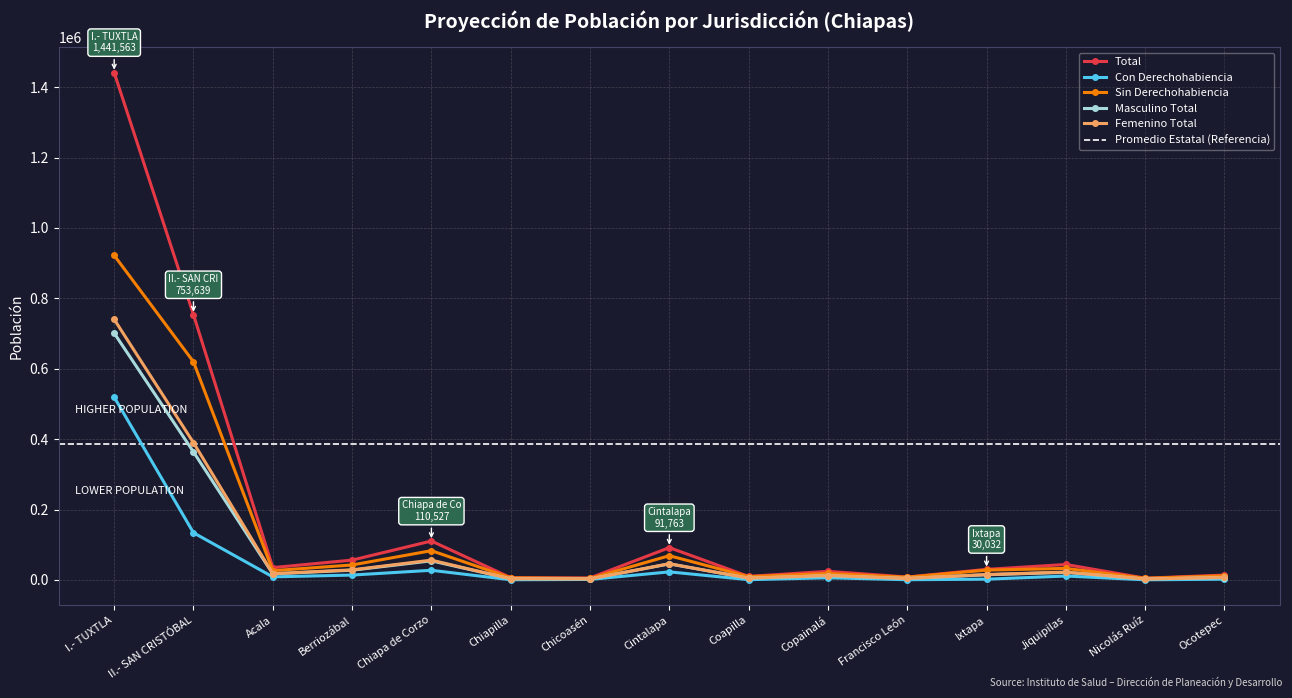

What is the approximate value of Sin Derechohabiencia at Francisco León?

7701